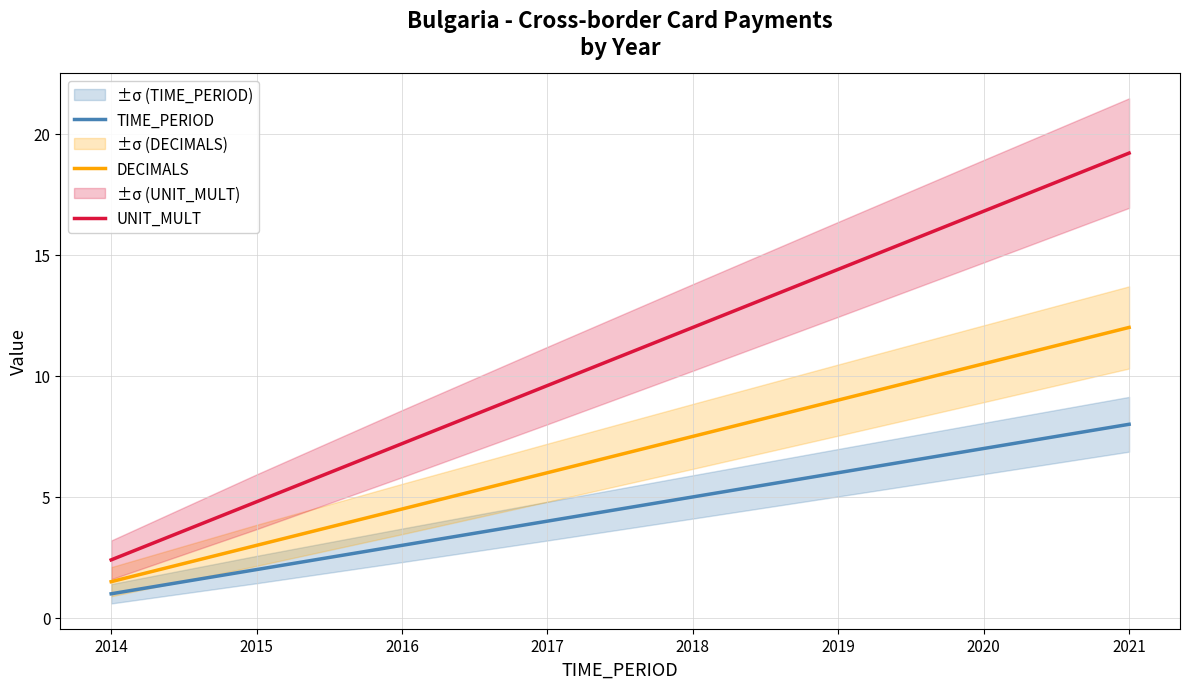

What is the difference between the maximum and second lowest values in the TIME_PERIOD series?

6.0